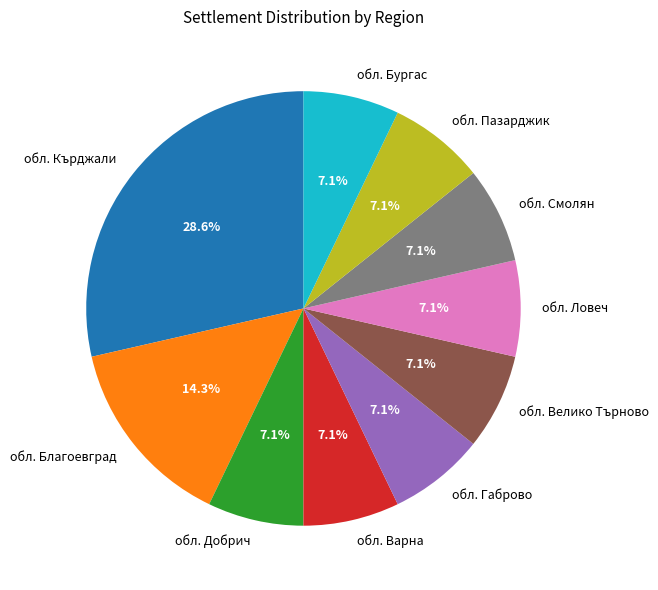

What is the ratio of the value at обл. Габрово to the value at обл. Велико Търново?

1.0